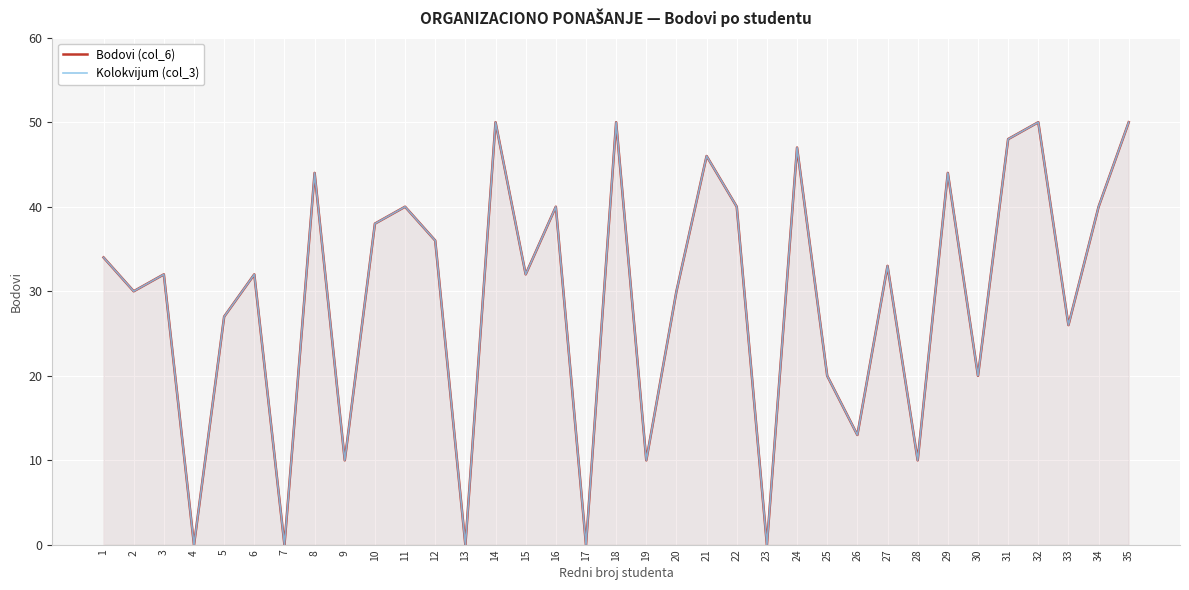

Reading left to right, list all the values displayed in this chart.

Bodovi (col_6): 34	30	32	0	27	32	0	44	10	38	40	36	0	50	32	40	0	50	10	30	46	40	0	47	20	13	33	10	44	20	48	50	26	40	50
Kolokvijum (col_3): 34	30	32	0	27	32	0	44	10	38	40	36	0	50	32	40	0	50	10	30	46	40	0	47	20	13	33	10	44	20	48	50	26	40	50